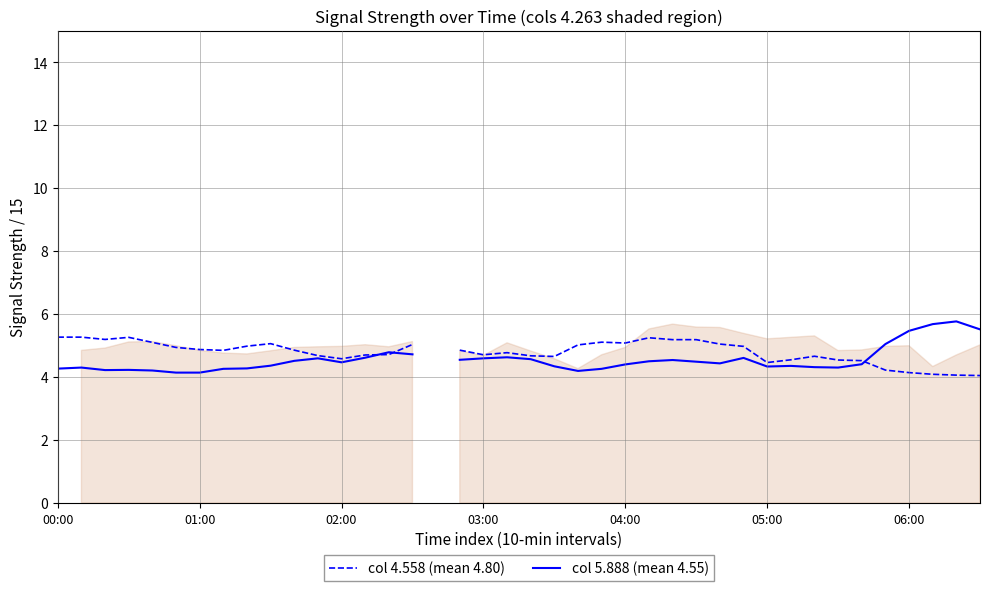

Which series ends up on top after the final intersection of col 4.558 (mean 4.80) and col 5.888 (mean 4.55)?

col 5.888 (mean 4.55)